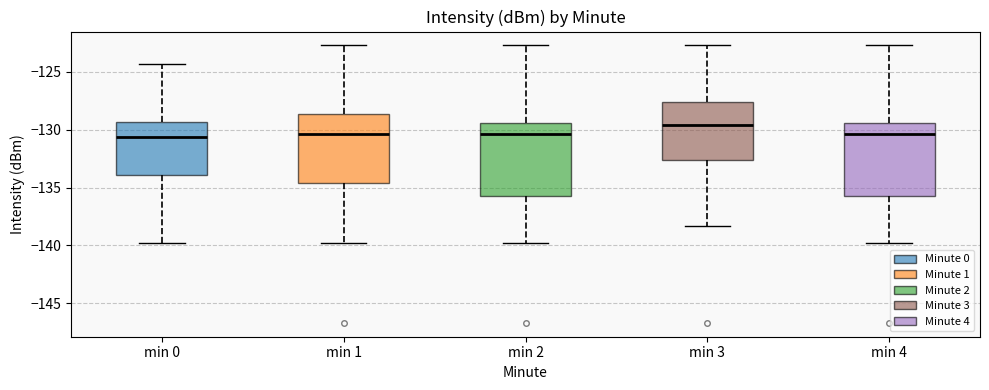

Reading left to right, read every box against the y-axis: the position of its median line, the range the box covers, and the ends of its whiskers. The values are not printed on the chart, so give them approximately, as read against the axis.

min 0: median -130.5, box -134.0 to -129.5, whiskers -140.0 to -124.5
min 1: median -130.5, box -134.5 to -128.5, whiskers -140.0 to -122.5
min 2: median -130.5, box -135.5 to -129.5, whiskers -140.0 to -122.5
min 3: median -129.5, box -132.5 to -127.5, whiskers -138.5 to -122.5
min 4: median -130.5, box -135.5 to -129.5, whiskers -140.0 to -122.5